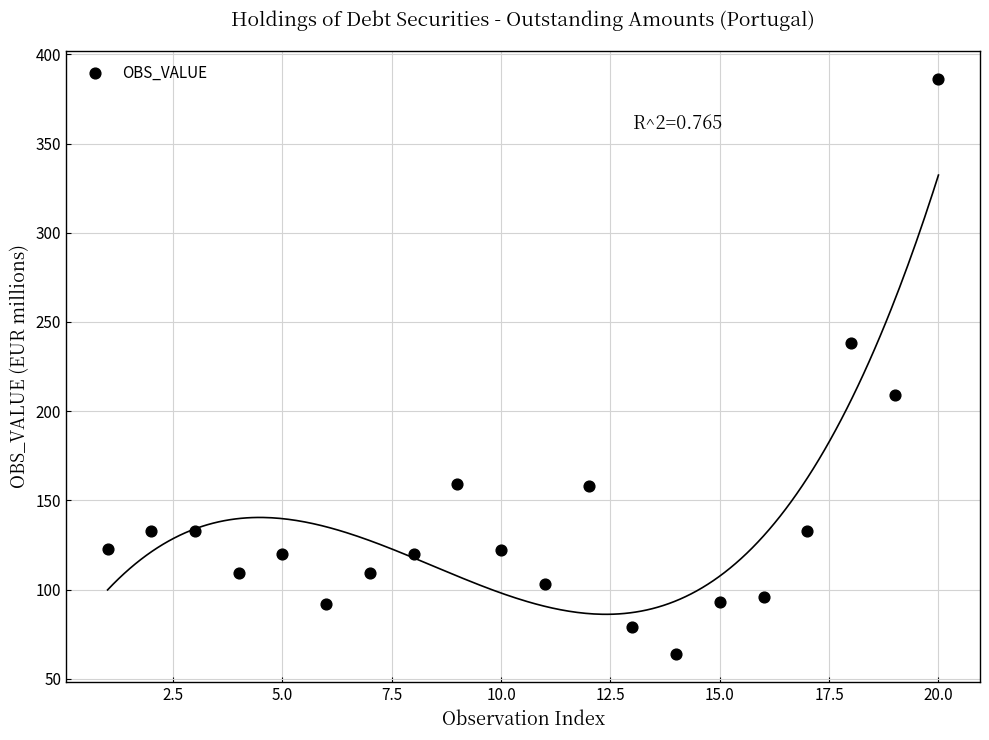

What is the range of X values (max minus min)?

19